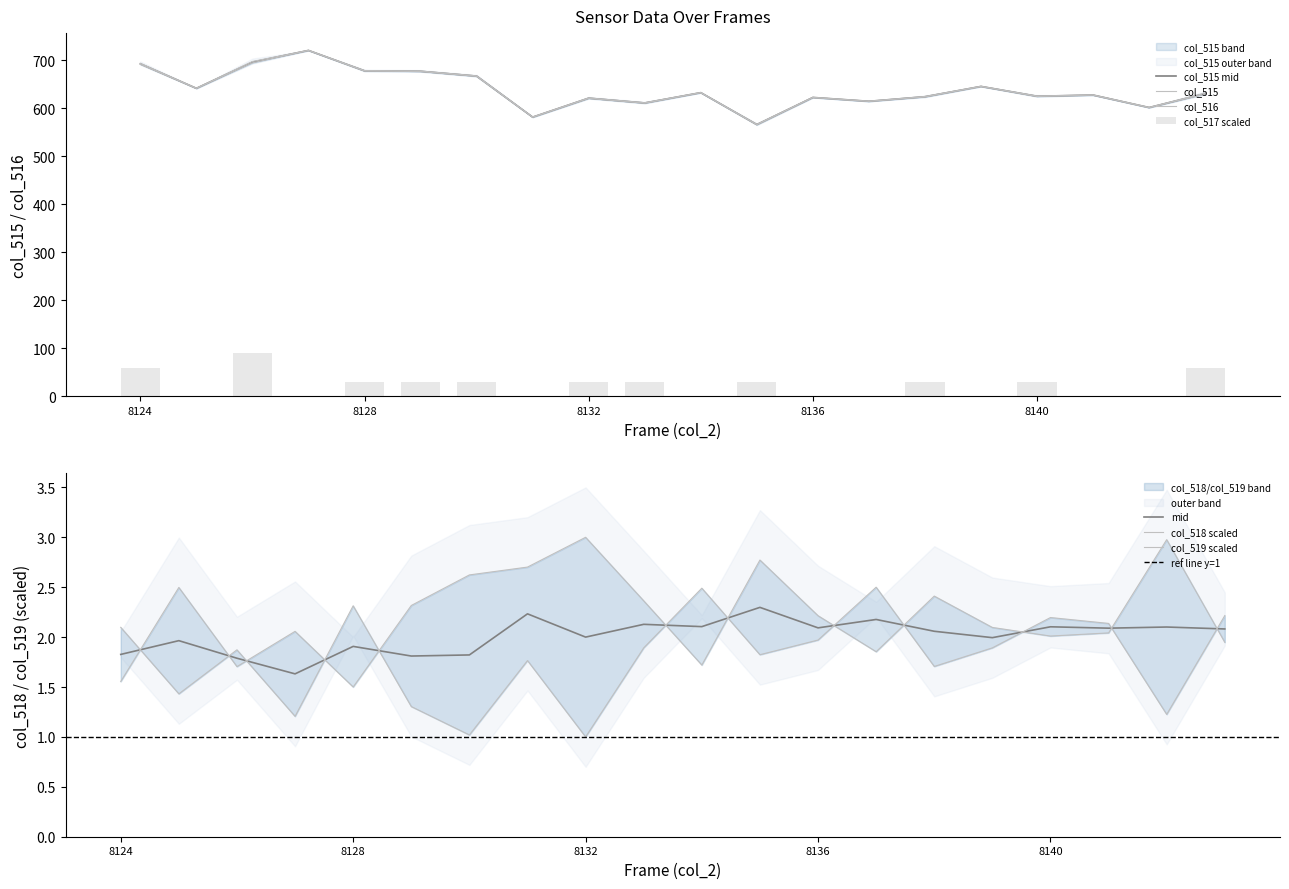

Rank the series at 8136 from highest to lowest value.

col_515, col_516, col_518, col_519, col_517